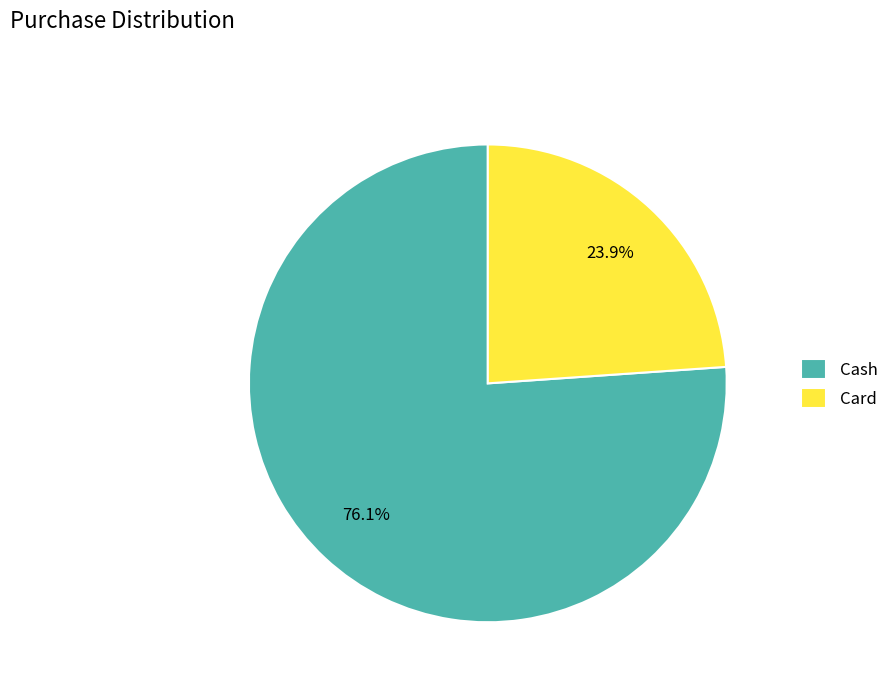

What is the smallest slice in the pie chart?

Card